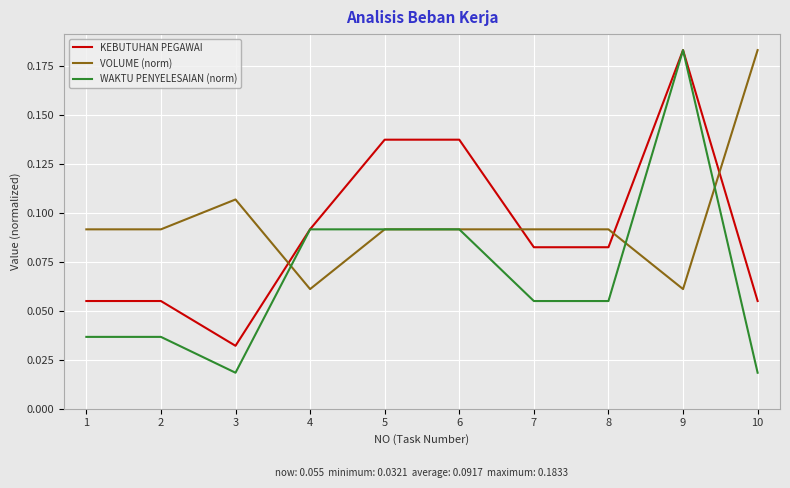

How many times do VOLUME (norm) and KEBUTUHAN PEGAWAI cross each other?

4